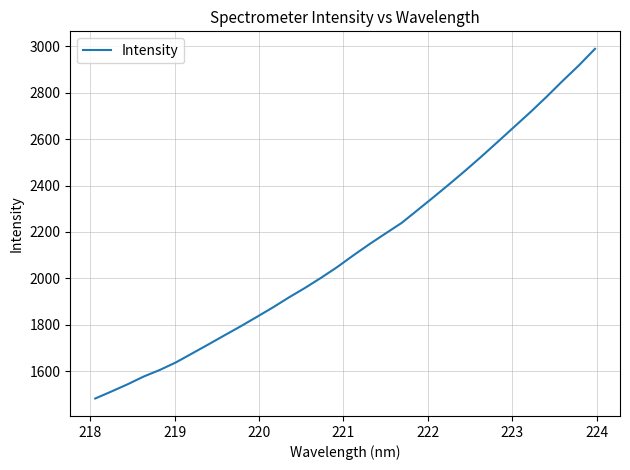

How many values are below 2099?

16